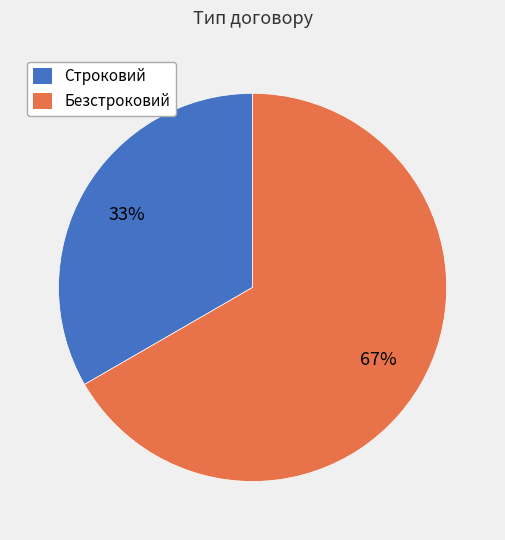

What is the ratio of the value at Безстроковий to the value at Строковий?

2.0